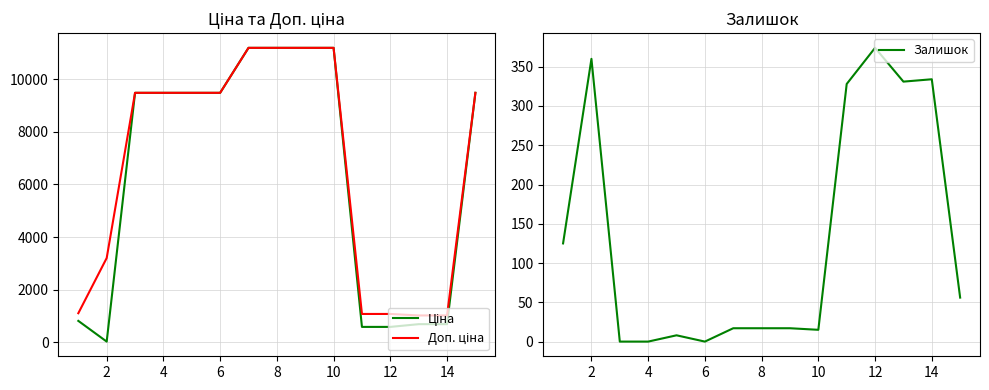

True or false: Доп. ціна and Ціна intersect in this chart.

False